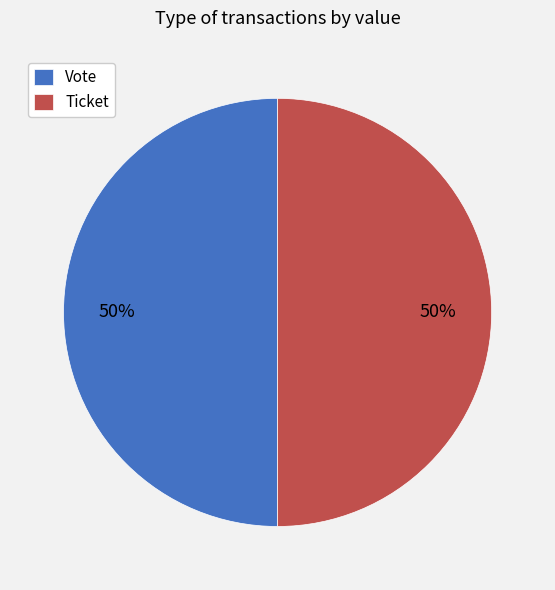

The Vote slice represents 39% of the pie. True or false?

False